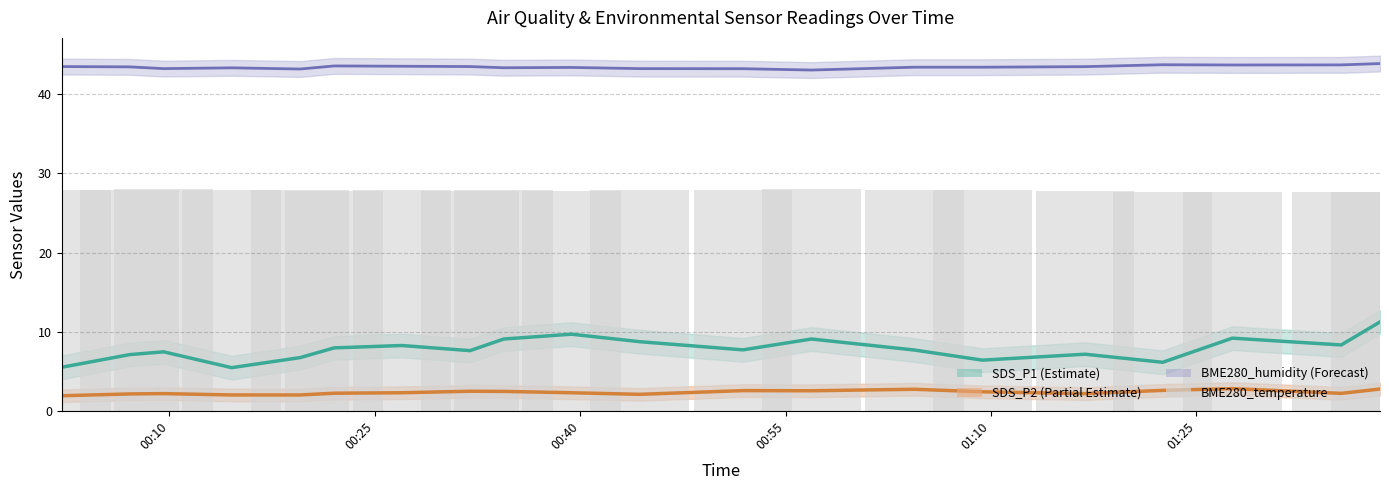

True or false: SDS_P2 line has a value of 4.5 at 19.

False